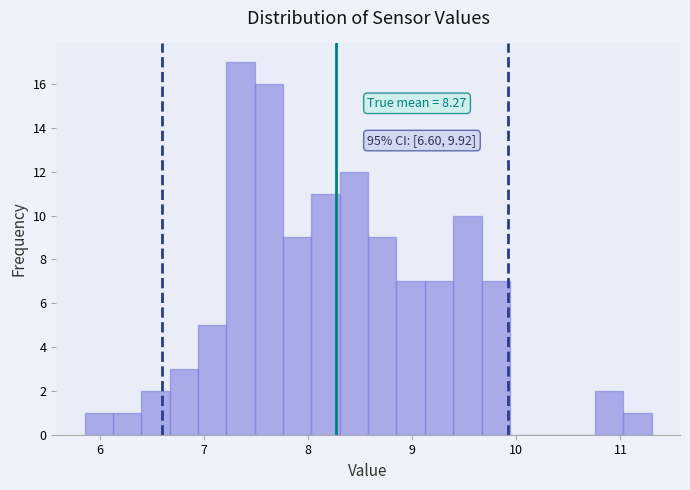

Read against the x-axis, roughly where is the centre of the tallest bar?

7.3